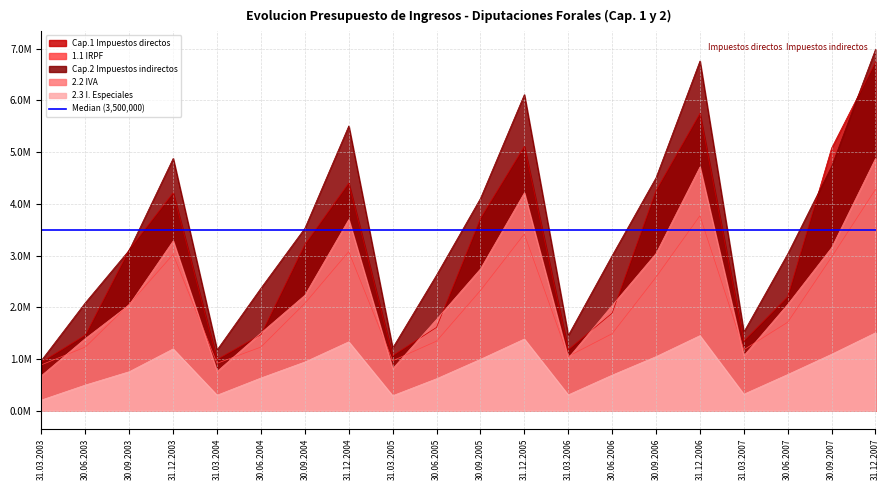

After their last crossing, which series has the higher values: Cap.1 Impuestos directos or Cap.2 Impuestos indirectos?

Cap.2 Impuestos indirectos